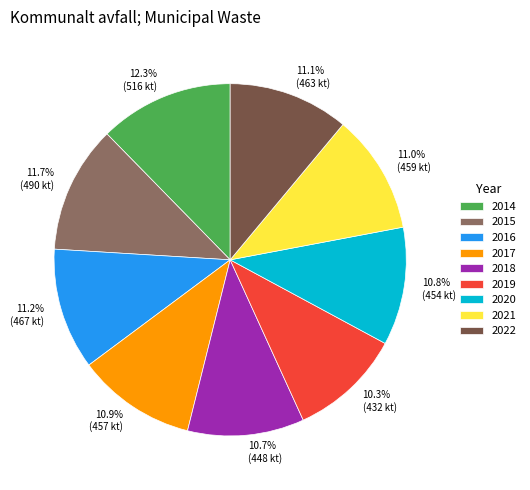

Is 2014 the majority of the pie?

No